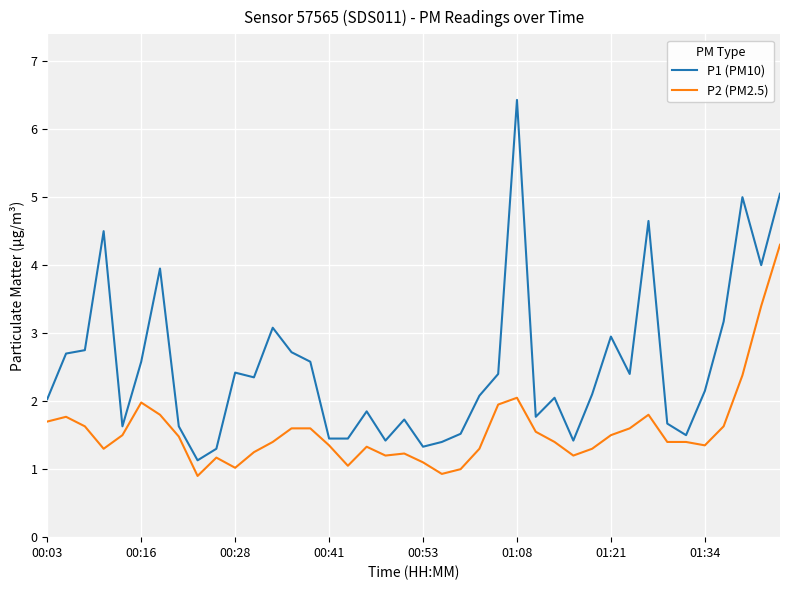

Which series has the widest spread of values?

P1 (PM10)